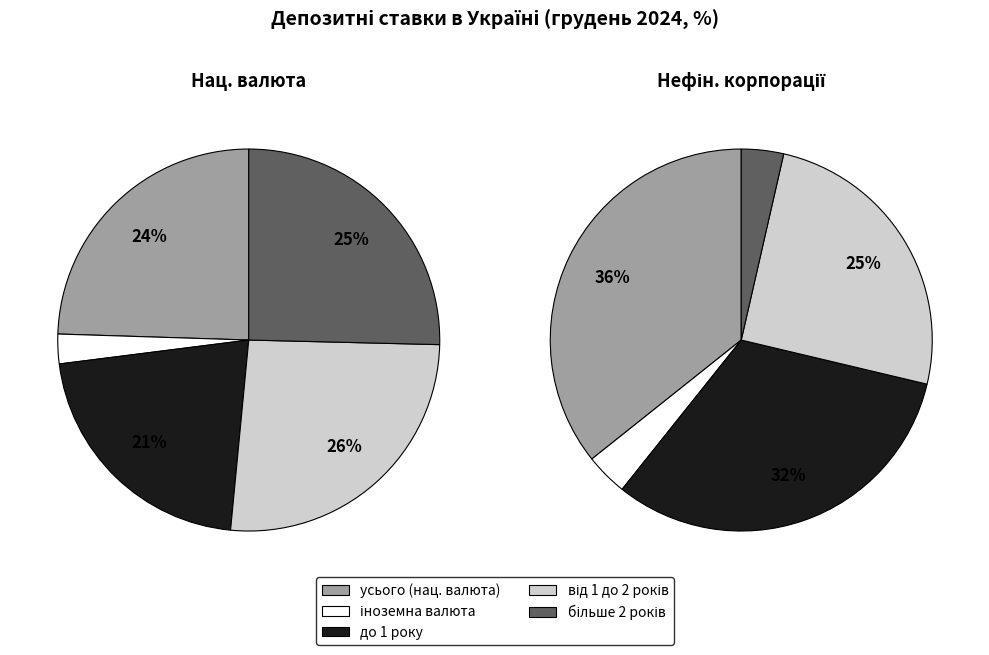

Count the number of slices in the pie.

5